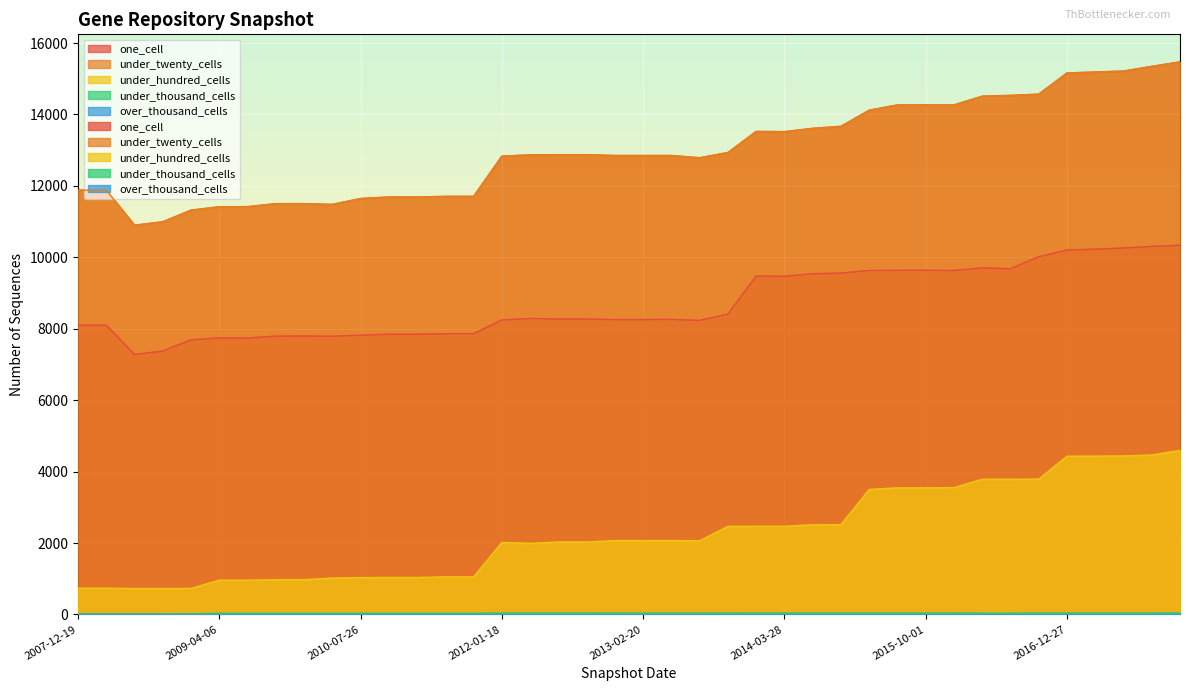

Rank the categories by under_thousand_cells value from highest to lowest.

2017-12-22, 2012-01-18, 2012-03-26, 2012-07-13, 2012-10-31, 2013-12-20, 2014-03-28, 2014-09-08, 2015-01-19, 2015-04-09, 2015-07-03, 2015-10-01, 2016-01-04, 2016-10-07, 2016-12-27, 2017-04-12, 2017-07-24, 2017-10-12, 2013-09-10, 2012-12-11, 2013-02-20, 2013-05-21, 2013-07-09, 2016-04-05, 2016-07-04, 2009-04-06, 2009-06-17, 2009-09-25, 2009-12-16, 2010-04-01, 2010-07-26, 2010-11-17, 2011-02-21, 2011-06-10, 2011-09-05, 2008-12-17, 2007-12-19, 2008-04-01, 2008-06-27, 2008-10-10